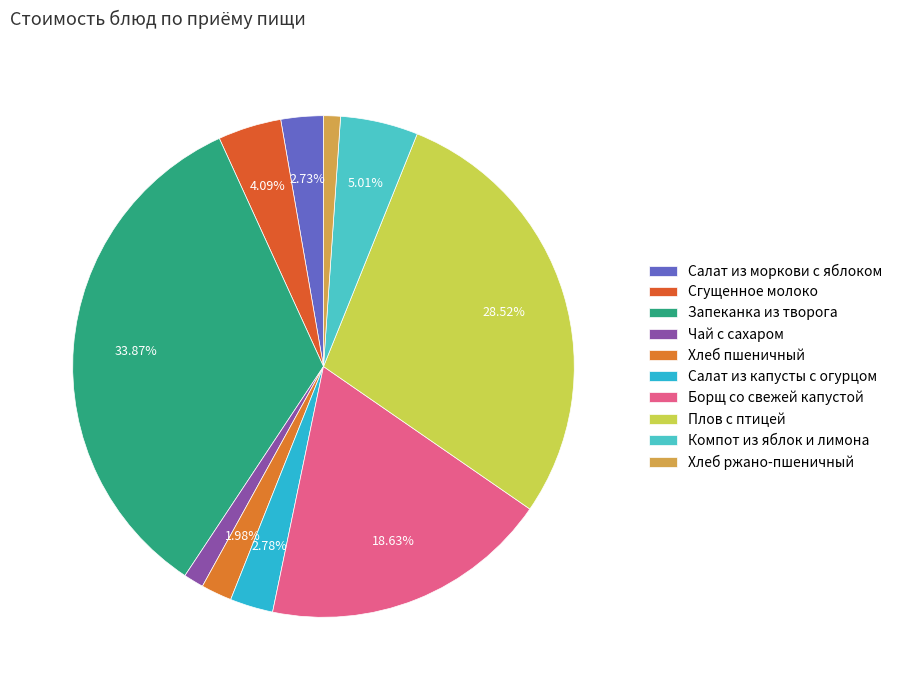

How many segments does this pie chart have?

10